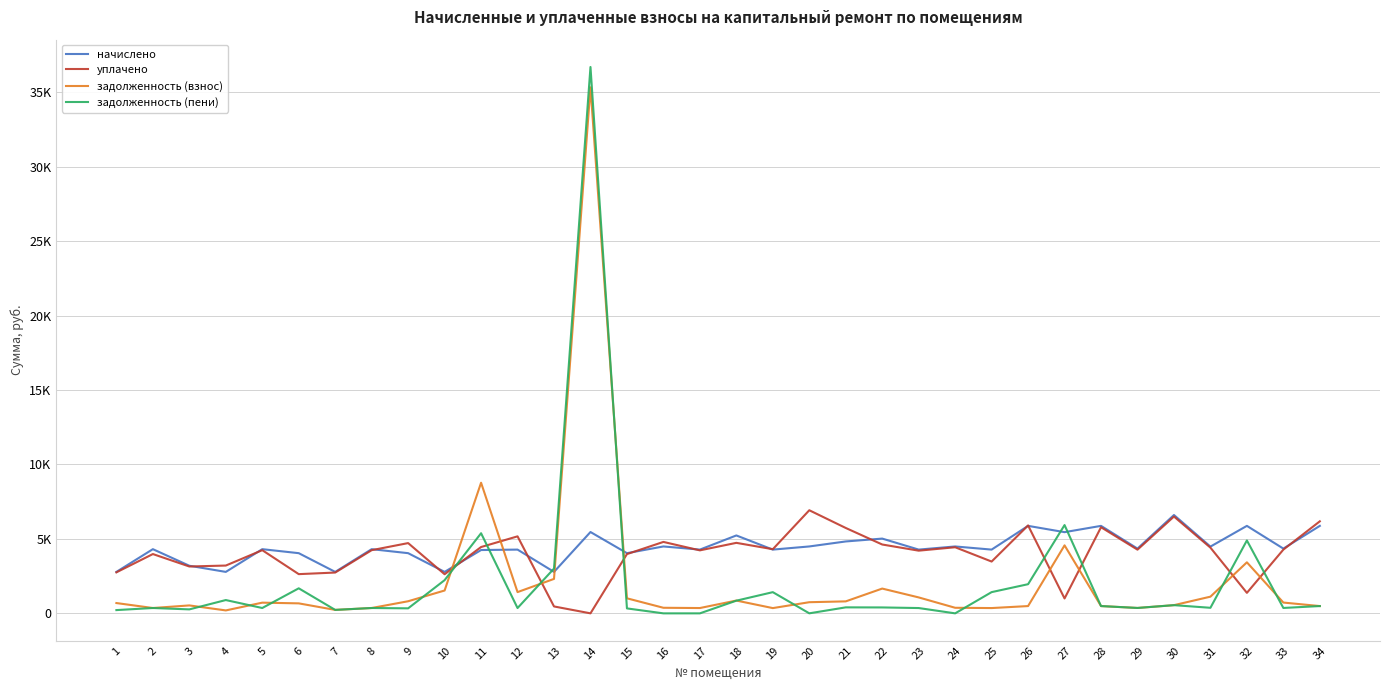

What are all the series names shown in the legend?

начислено, уплачено, задолженность (взнос), задолженность (пени)